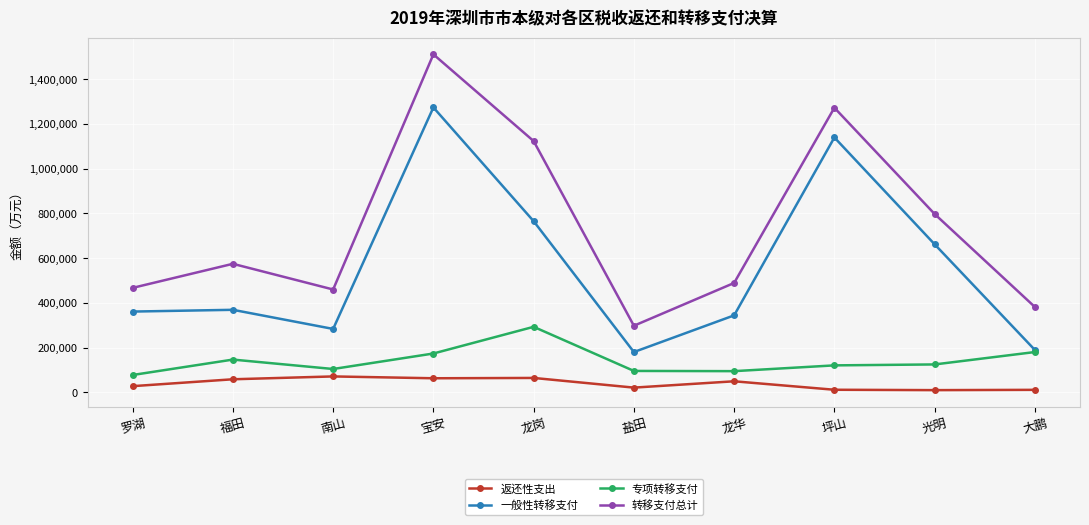

How many distinct data groups are displayed?

4